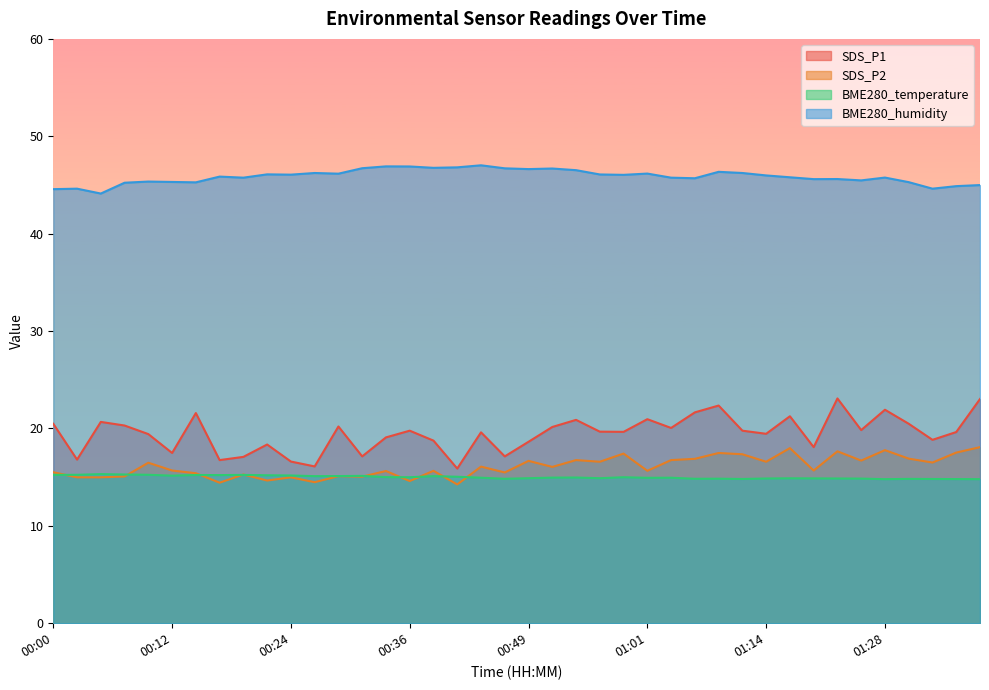

What is the difference between the BME280_temperature values at 01:30 and 00:54?

0.1